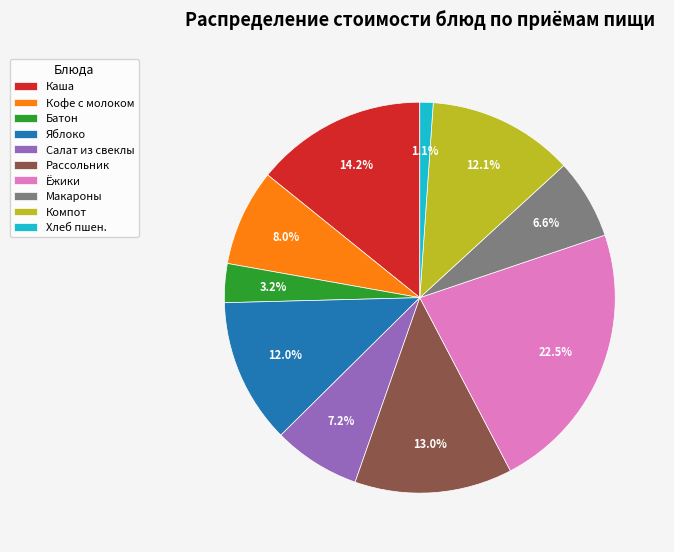

What is the ratio of the value at Каша to the value at Компот?

1.2